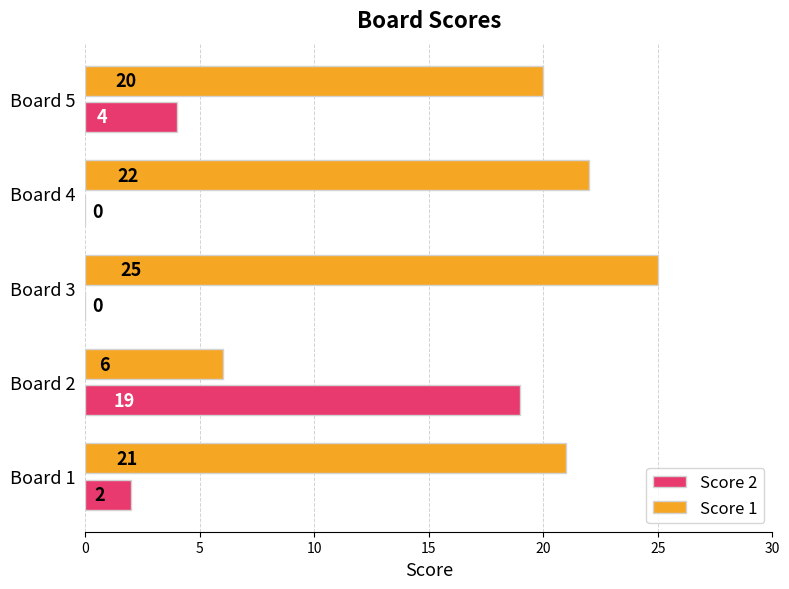

True or false: Score 2 has a value of 28 at Board 2.

False